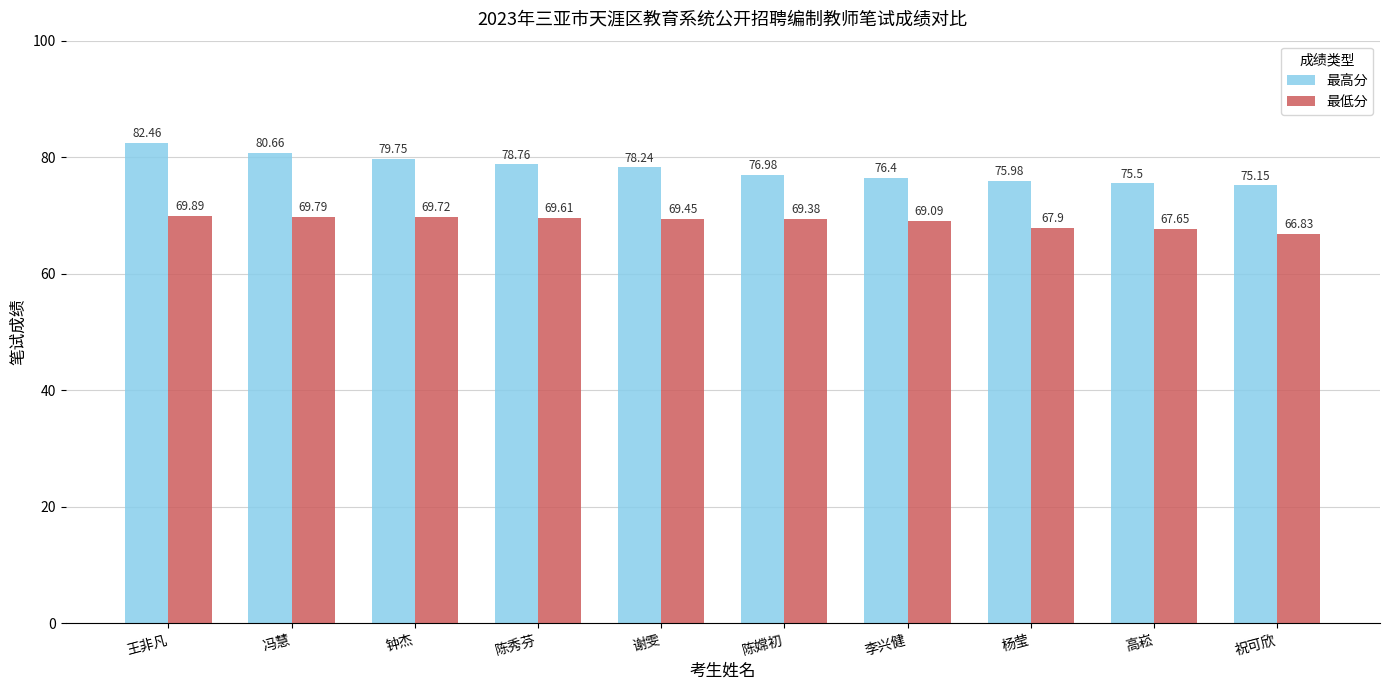

Reading left to right, transcribe all the data shown in this chart.

最高分: 82.5	80.7	79.8	78.8	78.2	77.0	76.4	76.0	75.5	75.2
最低分: 69.9	69.8	69.7	69.6	69.5	69.4	69.1	67.9	67.7	66.8